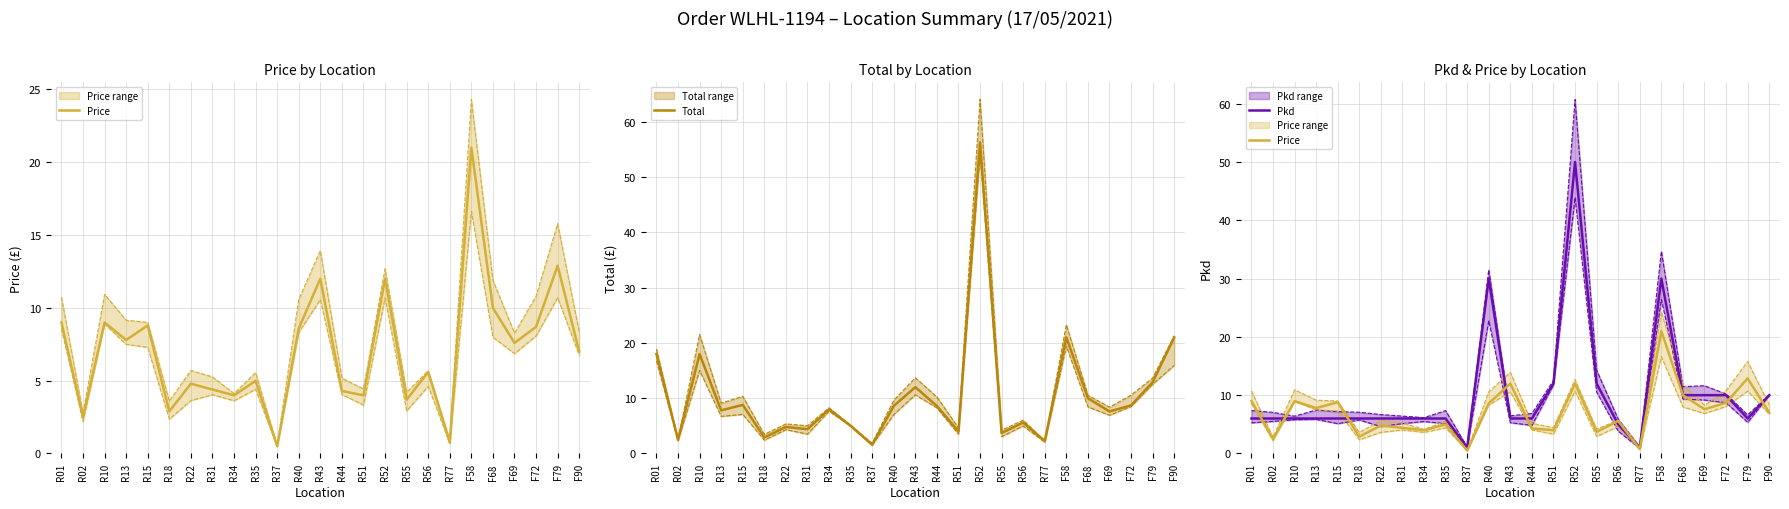

Is it true that Pkd equals 17.1 at F68?

False